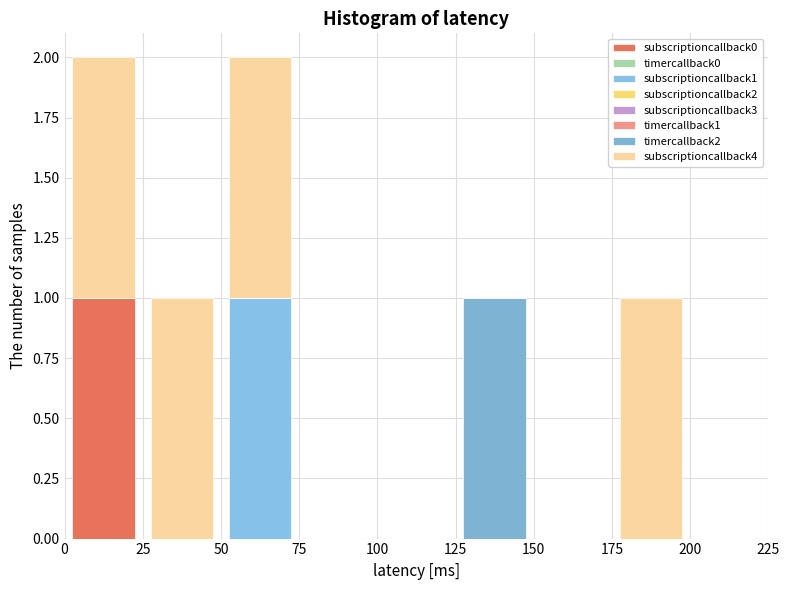

What is the total height of the stacked bar covering 125 to 150 on the x-axis? The values are not printed on the chart, so give them approximately, as read against the axis.

1